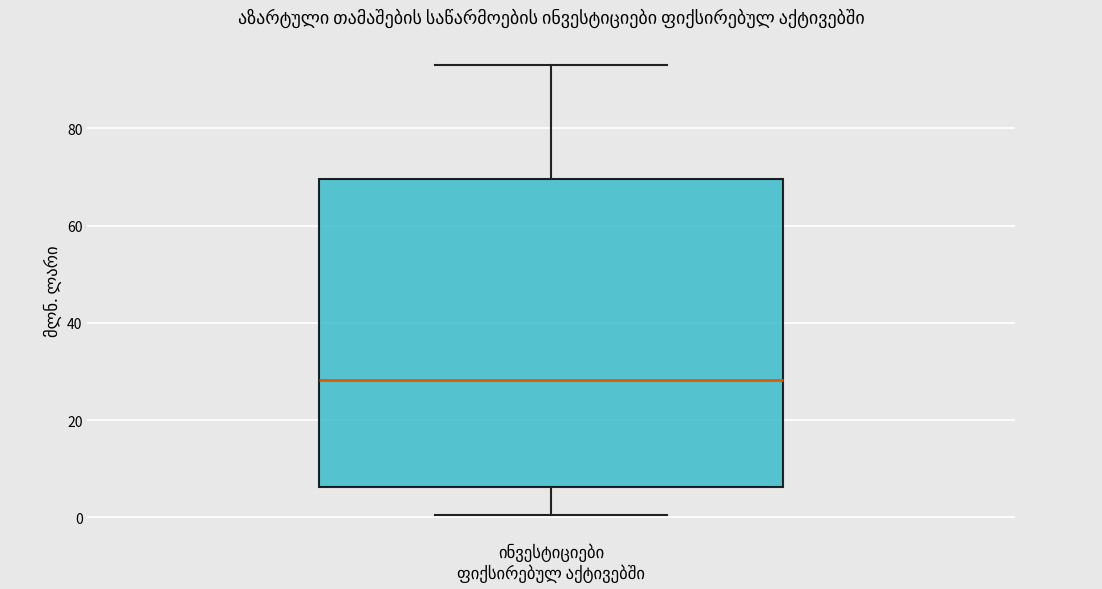

Read this box plot against the y-axis: the position of the median line, the range covered by the box, and the ends of both whiskers. The values are not printed on the chart, so give them approximately, as read against the axis.

median 28, box 6 to 70, whiskers 0 to 94